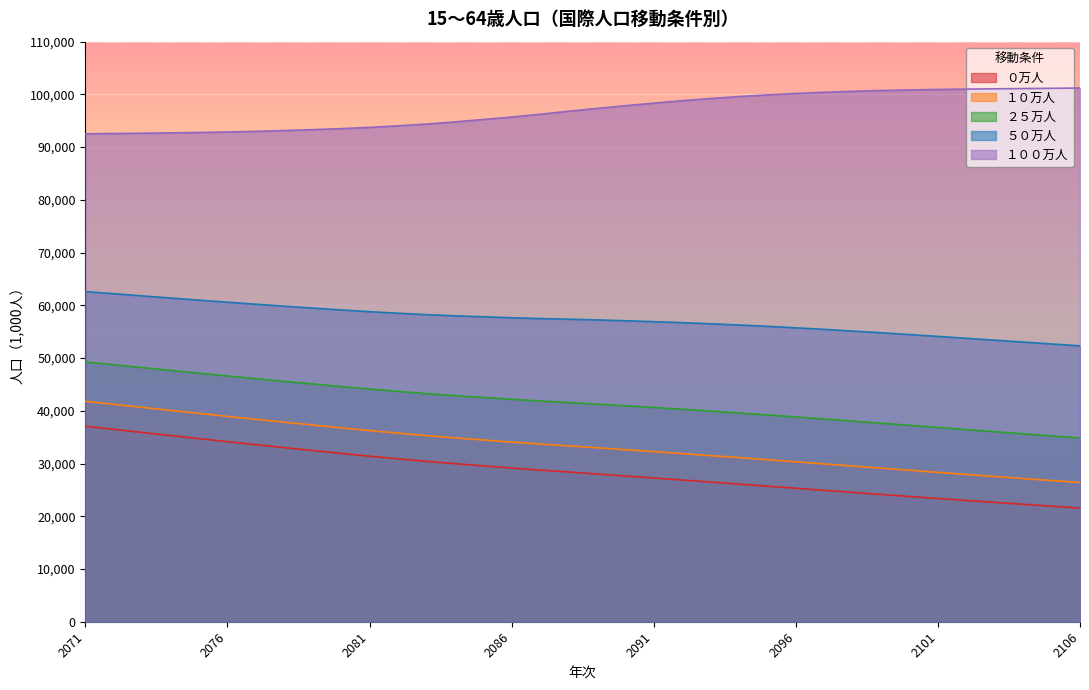

Where is １０万人 nearest to the value 34098?

2086